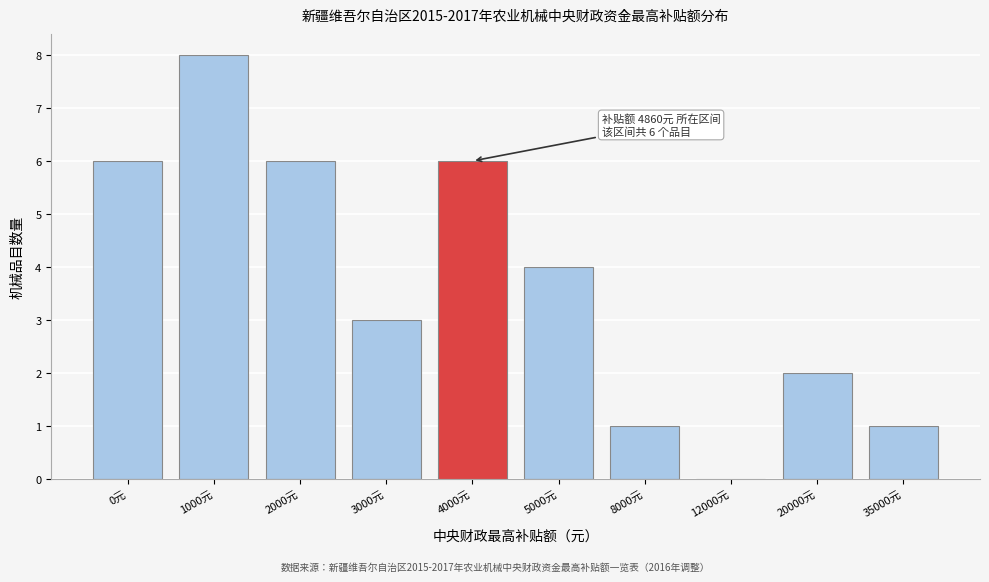

Reading left to right, transcribe all the data shown in this chart.

0元=6	1000元=8	2000元=6	3000元=3	4000元=6	5000元=4	8000元=1	12000元=0	20000元=2	35000元=1